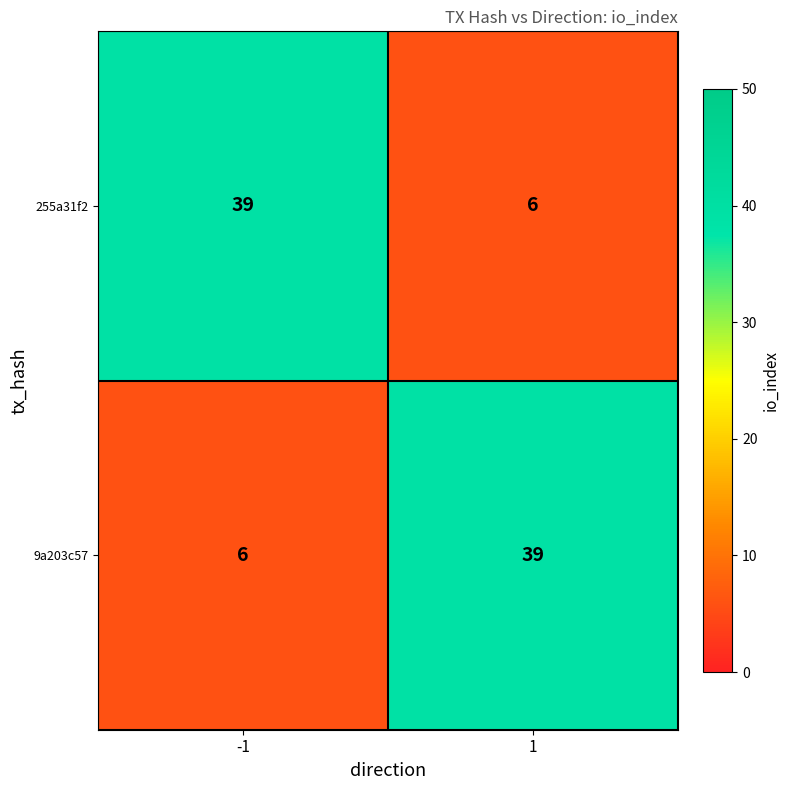

Reading left to right, what are all the values shown in this chart?

255a31f2: 39	6
9a203c57: 6	39